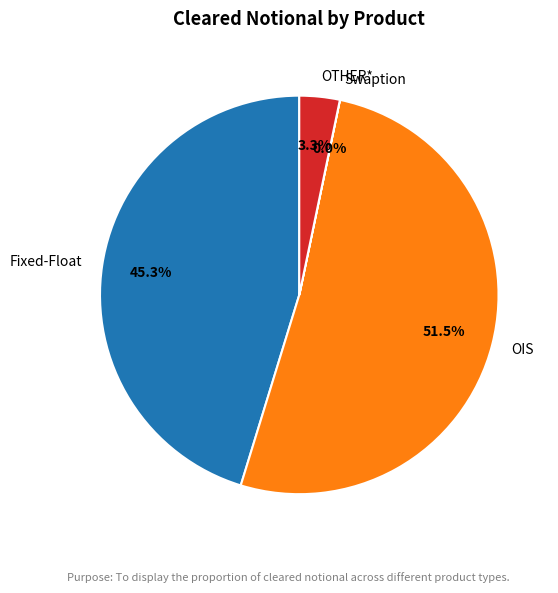

Does OTHER* account for over 50% of the chart?

No